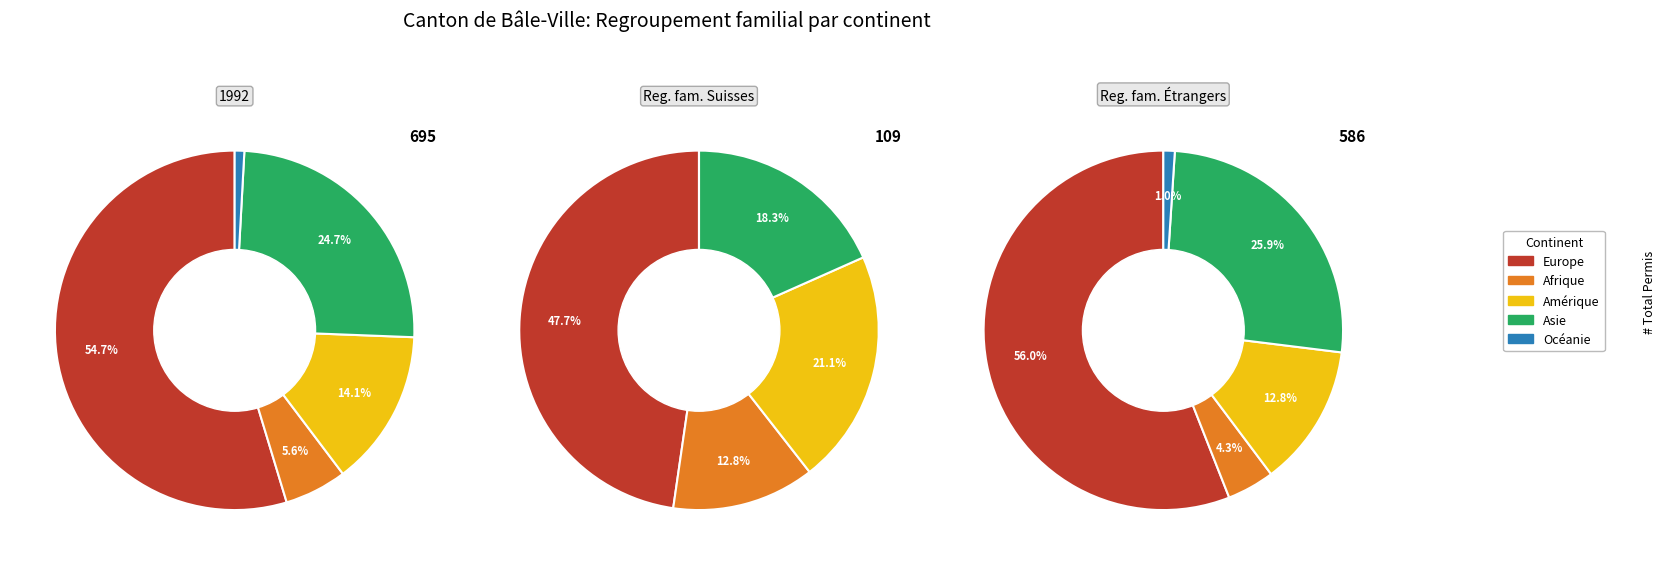

Is it true that Amérique is 14% of the pie?

True